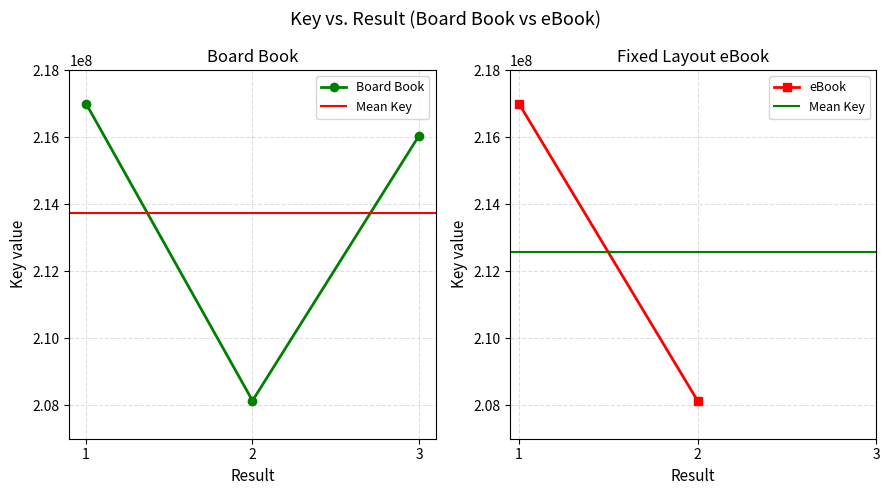

Rank the categories by value from lowest to highest.

2, 2, 3, 1, 1